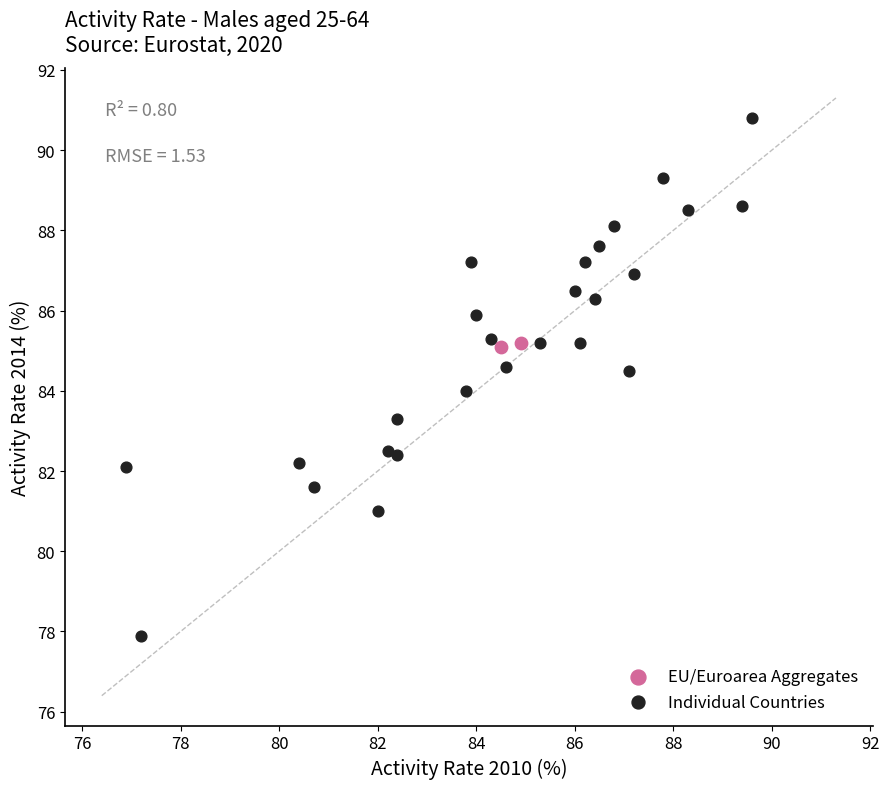

Which series has the widest spread of Y values?

Individual Countries